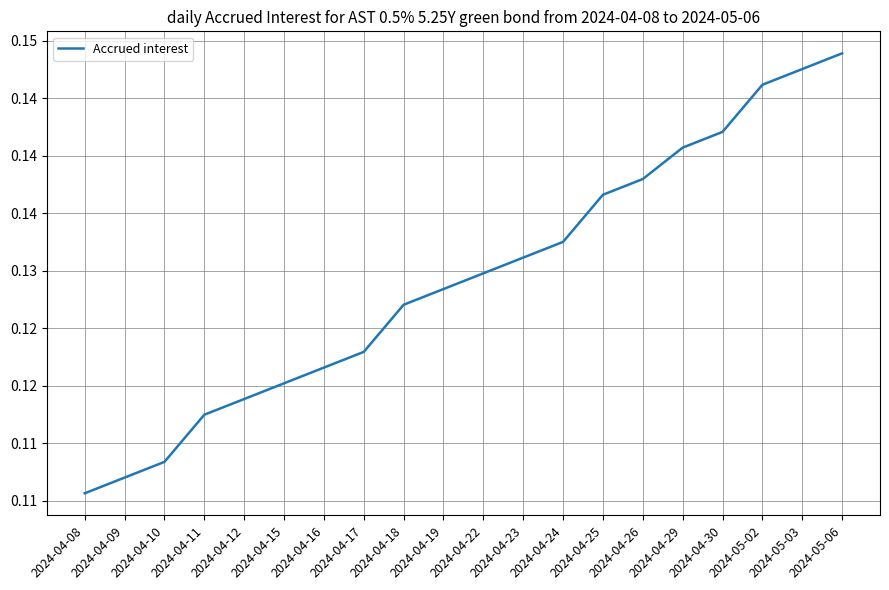

Where is the data nearest to the value 0?

2024-04-08